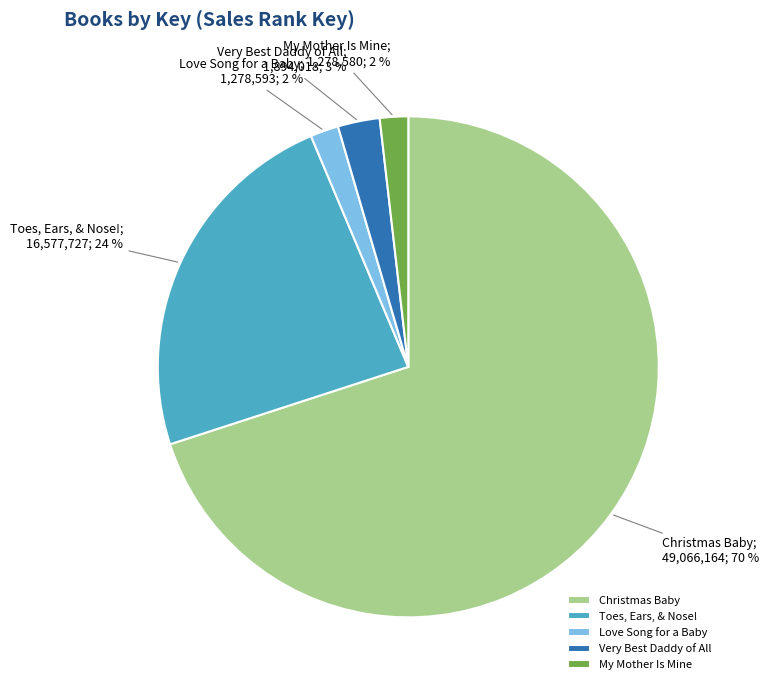

What is the ratio of the value at Love Song for a Baby to the value at Toes, Ears, & Nose!?

0.1